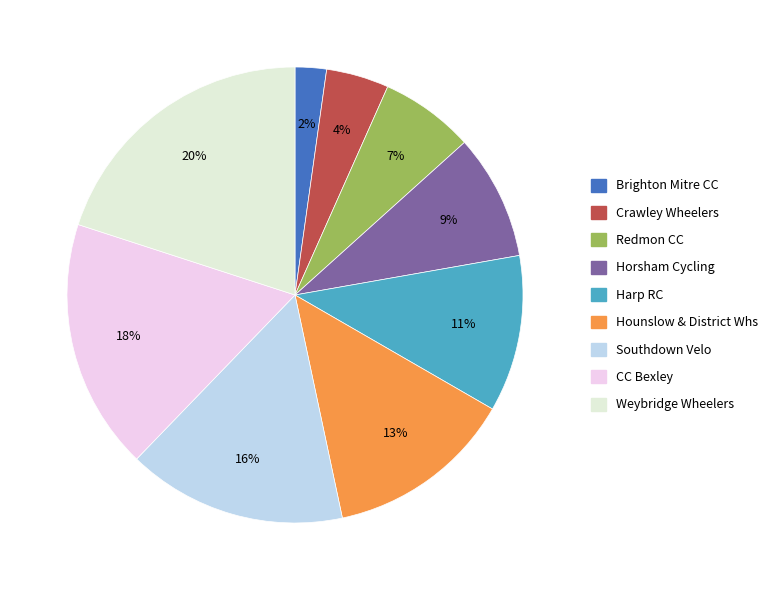

Which slice is the largest?

Weybridge Wheelers